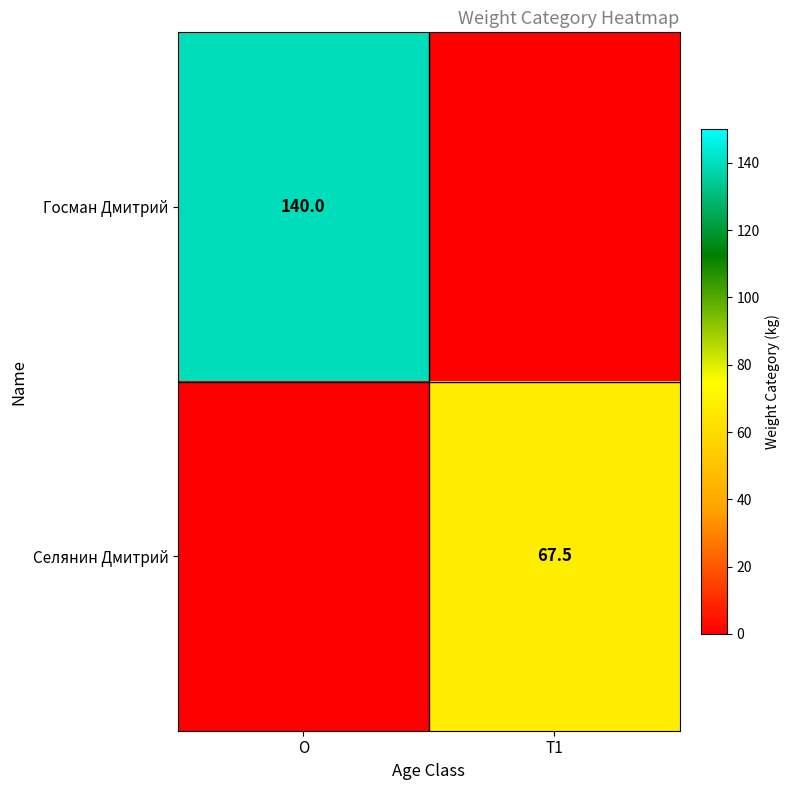

True or false: Госман Дмитрий has a value of 140.0 at O.

True